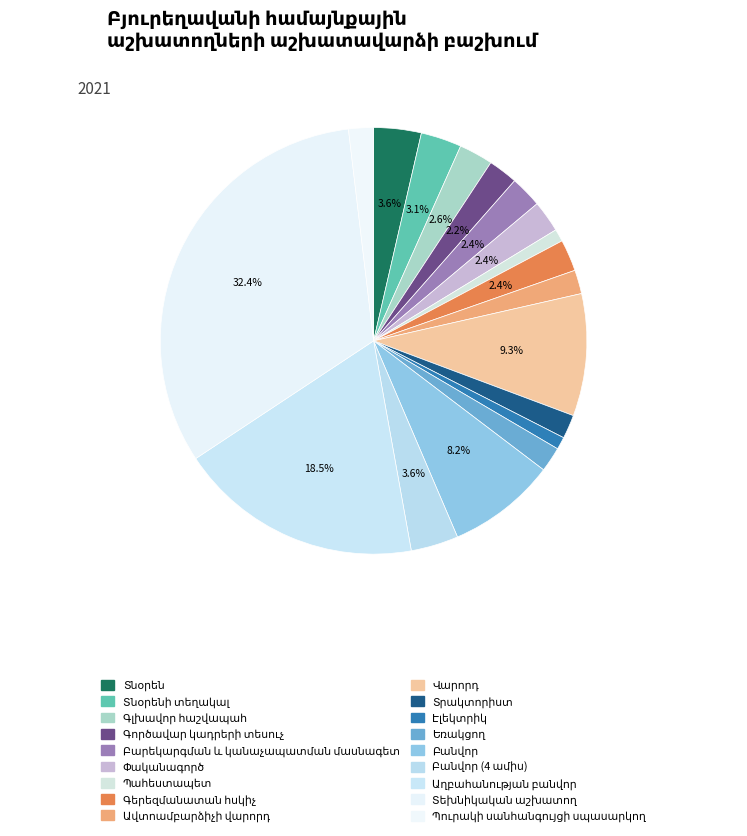

Which category has the biggest portion of the pie?

Տեխնիկական աշխատող